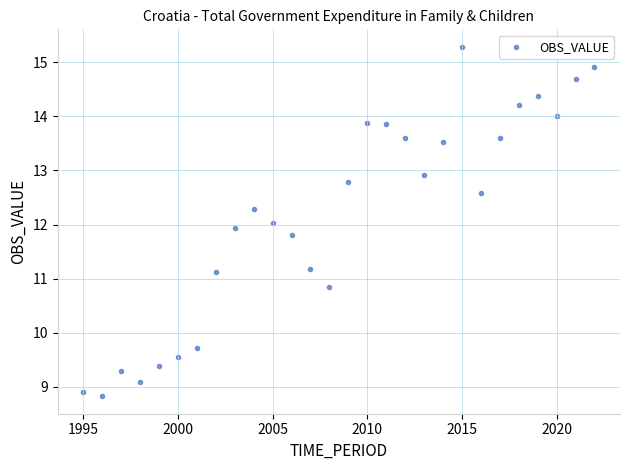

What is the range of Y values (max minus min)?

6.5